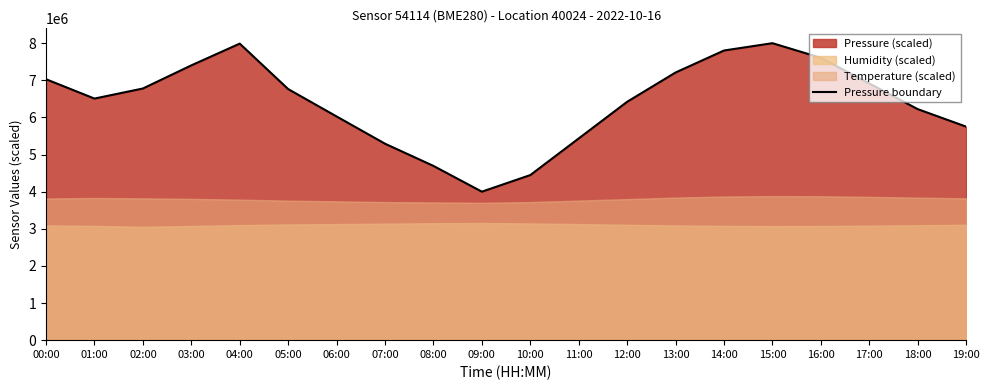

What is the difference between the second highest and second lowest values?

3541080.7